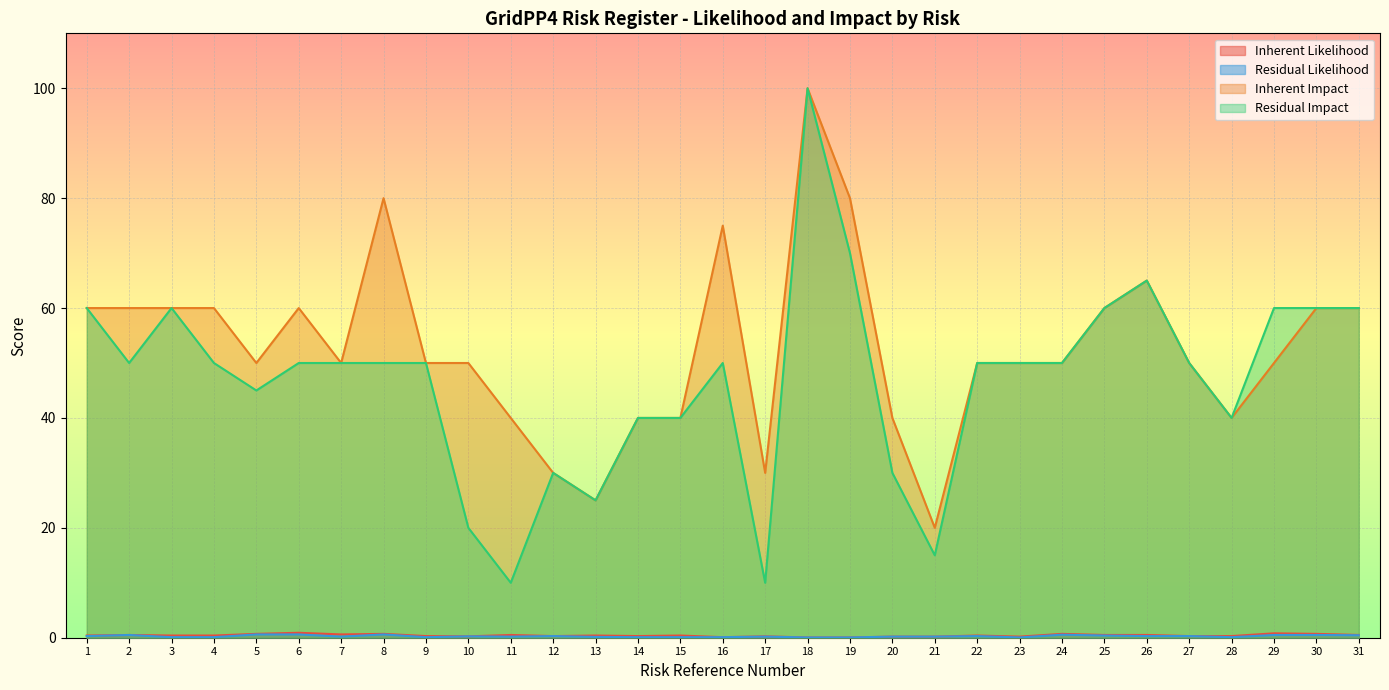

Is the value of Inherent Likelihood at 13 greater than the value of Inherent Impact at 4?

No